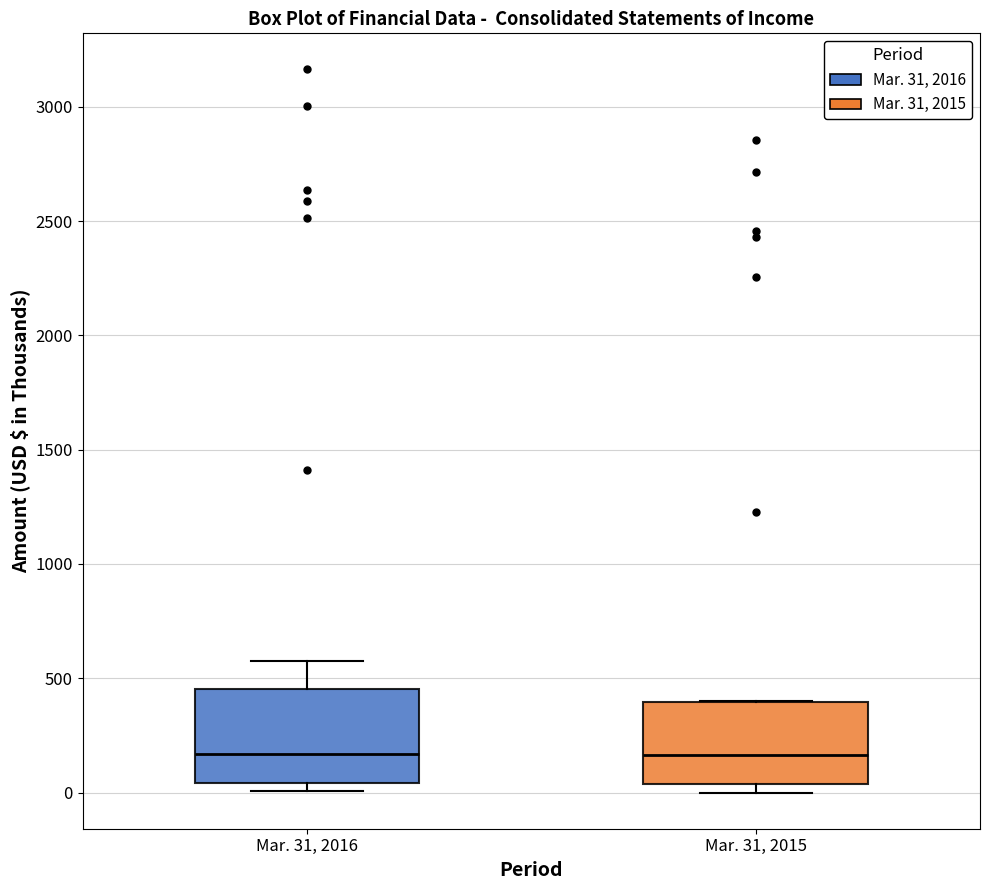

Reading left to right, read every box against the y-axis: the position of its median line, the range the box covers, and the ends of its whiskers. The values are not printed on the chart, so give them approximately, as read against the axis.

Mar. 31, 2016: median 150, box 50 to 450, whiskers 0 to 550
Mar. 31, 2015: median 150, box 50 to 400, whiskers 0 to 400